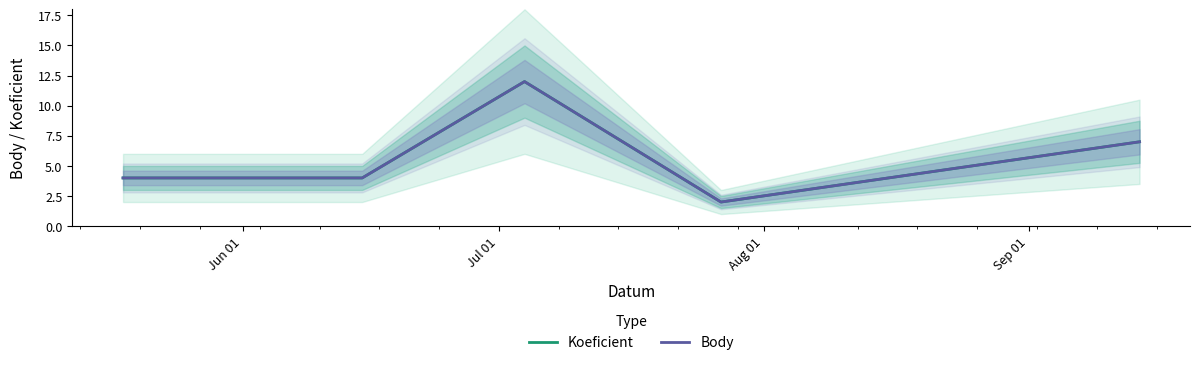

True or false: Koeficient and Body intersect in this chart.

False